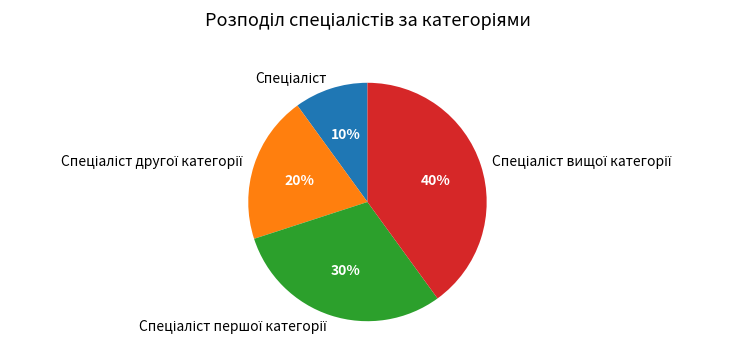

To the nearest percent, what is the average slice percentage?

25%